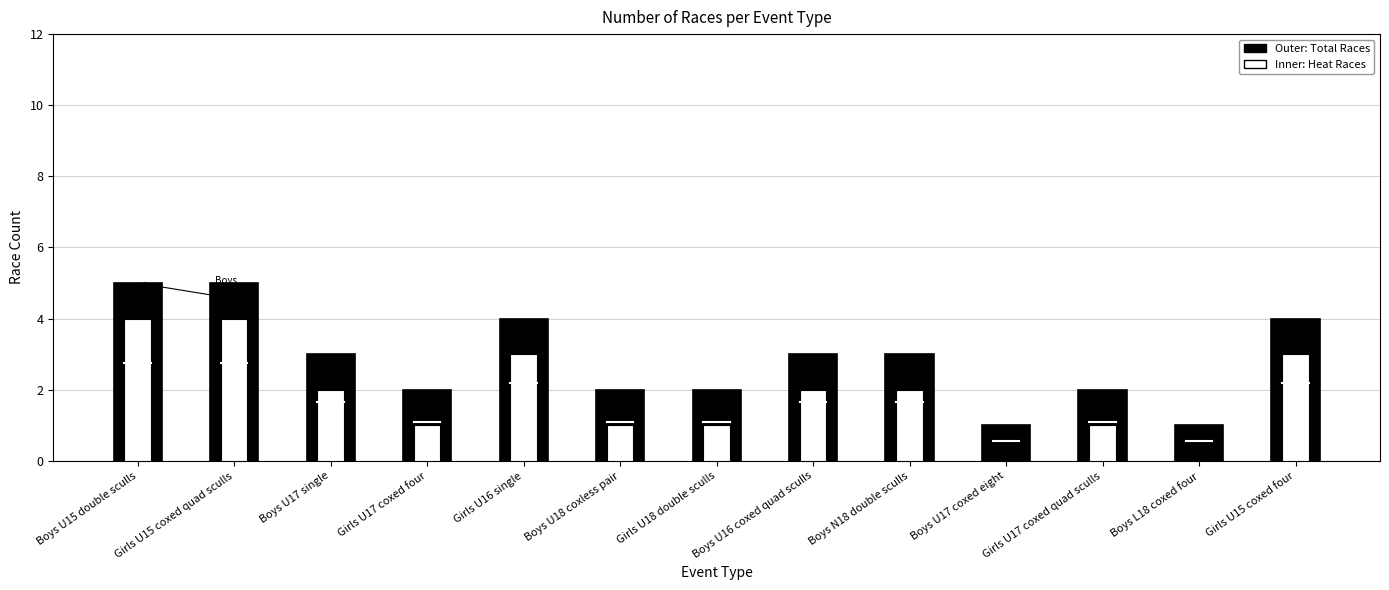

The value of Race Count at Boys N18 double sculls is 2. True or false?

False